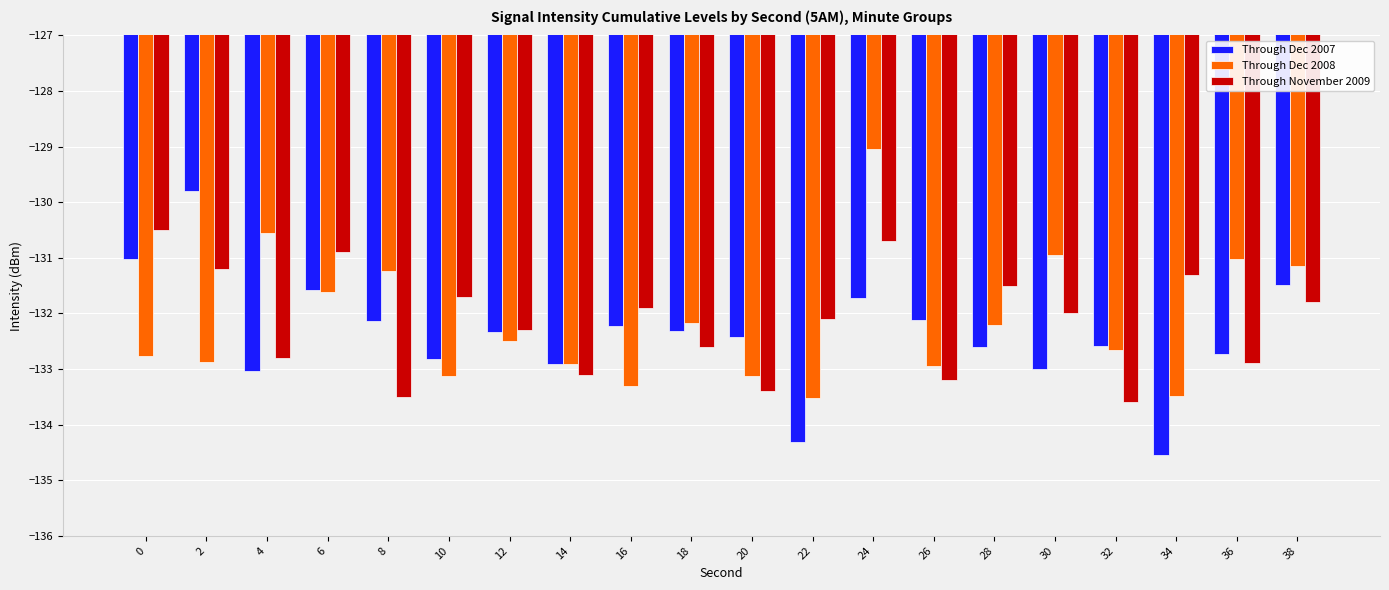

What value does the Through Dec 2008 series have at 10?

-133.1